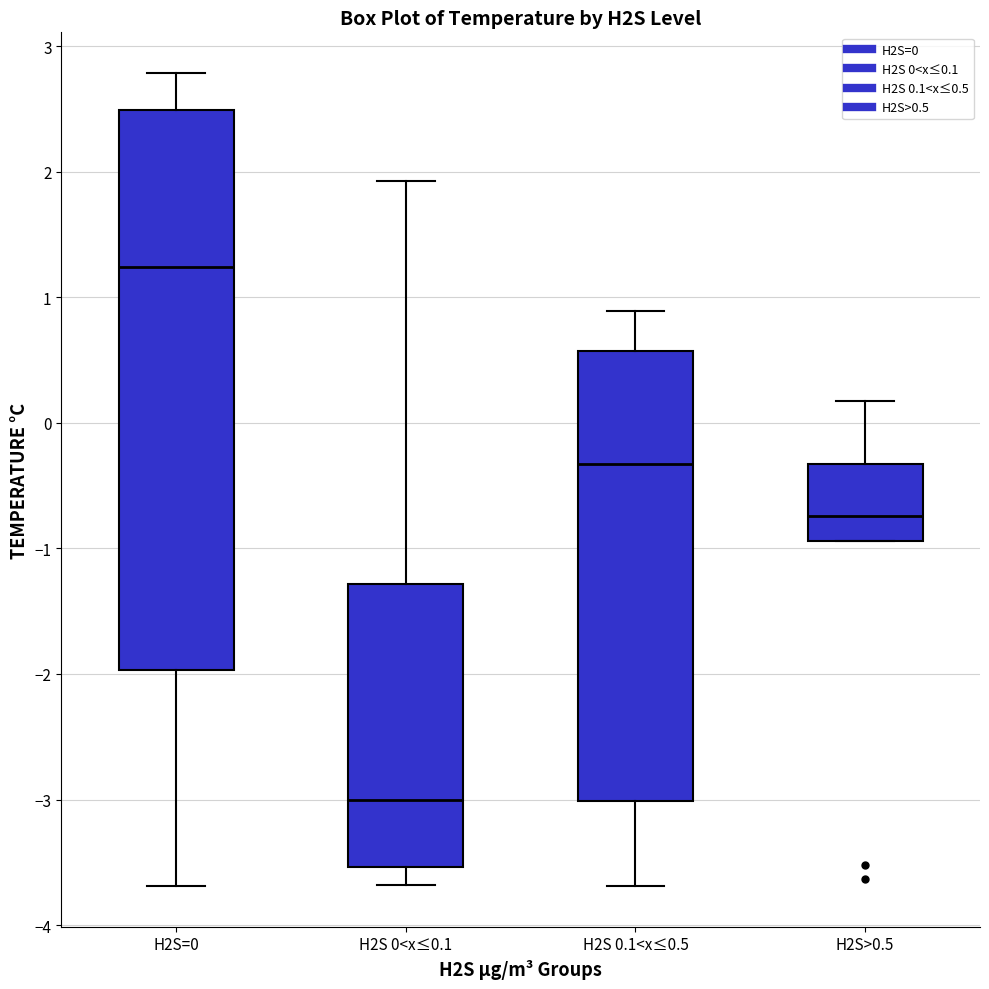

Reading left to right, read every box against the y-axis: the position of its median line, the range the box covers, and the ends of its whiskers. The values are not printed on the chart, so give them approximately, as read against the axis.

H2S=0: median 1.2, box -2.0 to 2.5, whiskers -3.7 to 2.8
H2S 0<x≤0.1: median -3.0, box -3.5 to -1.3, whiskers -3.7 to 1.9
H2S 0.1<x≤0.5: median -0.3, box -3.0 to 0.6, whiskers -3.7 to 0.9
H2S>0.5: median -0.7, box -0.9 to -0.3, whiskers -0.9 to 0.2